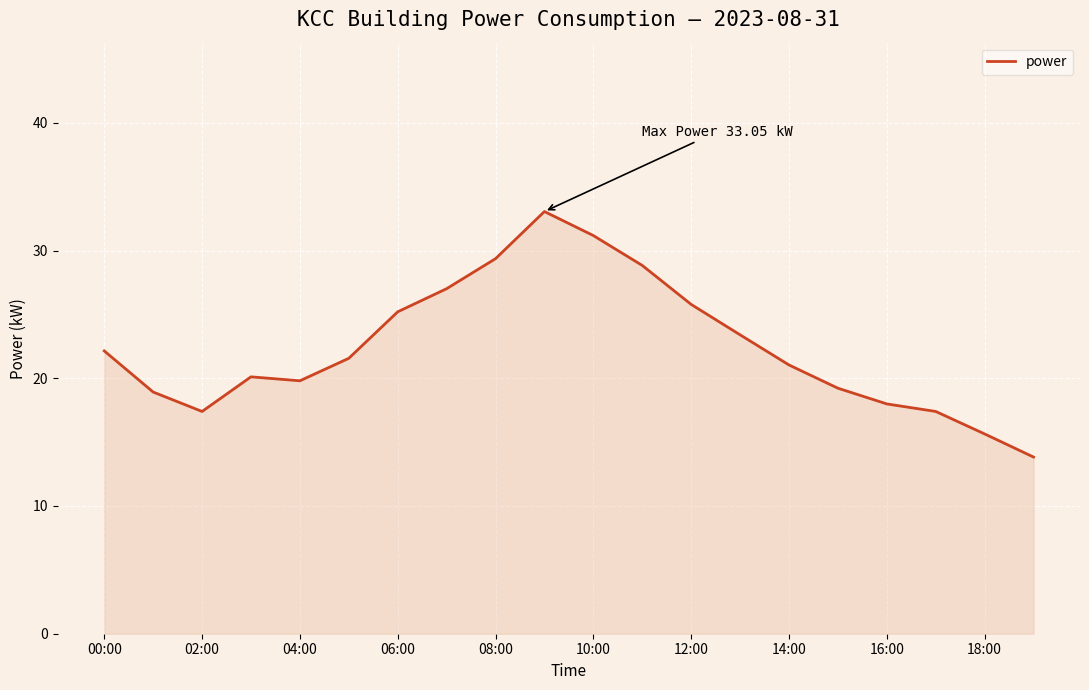

What is the smallest value displayed?

13.8